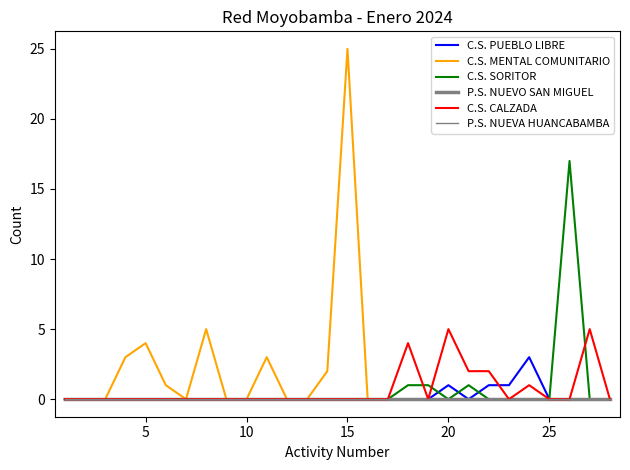

Is this an area chart (filled region under the line)?

No